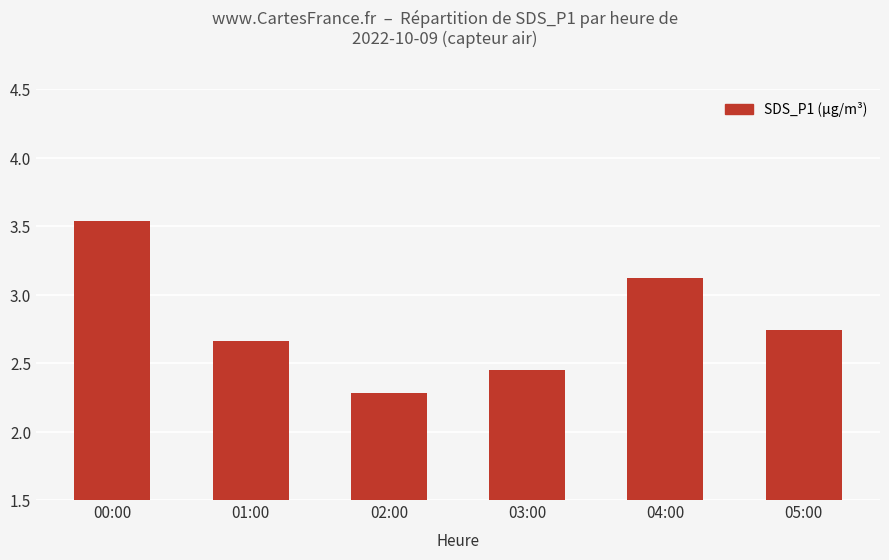

What is the minimum value shown in the chart?

2.3